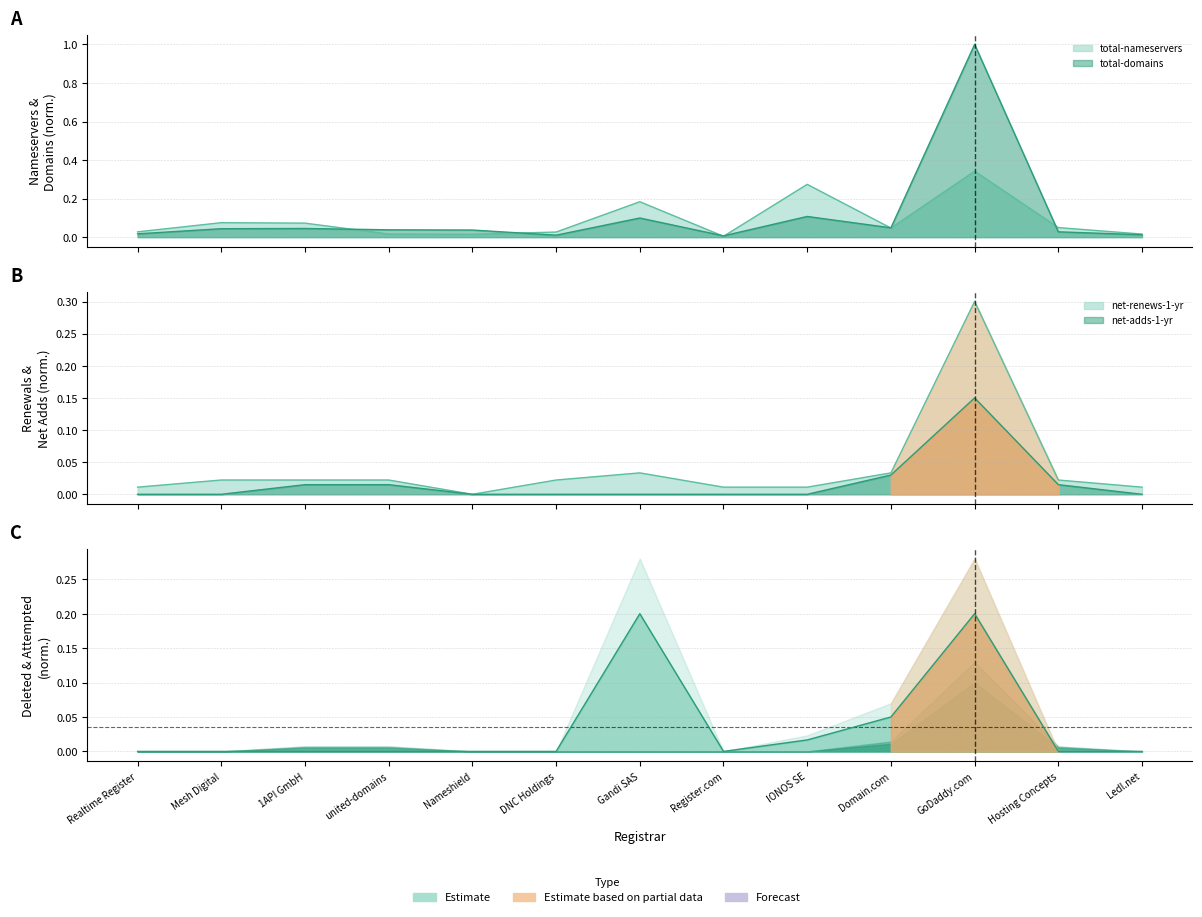

Reading left to right, extract all data points from this chart.

total-nameservers: 0.0	0.1	0.1	0.0	0.0	0.0	0.2	0.0	0.3	0.0	0.3	0.0	0.0
total-domains: 0.0	0.0	0.0	0.0	0.0	0.0	0.1	0.0	0.1	0.0	1.0	0.0	0.0
net-renews-1-yr: 0.0	0.0	0.0	0.0	0.0	0.0	0.0	0.0	0.0	0.0	0.3	0.0	0.0
net-adds-1-yr: 0.0	0.0	0.0	0.0	0.0	0.0	0.0	0.0	0.0	0.0	0.1	0.0	0.0
deleted-domains-nograce: 0.0	0.0	0.0	0.0	0.0	0.0	0.2	0.0	0.0	0.1	0.2	0.0	0.0